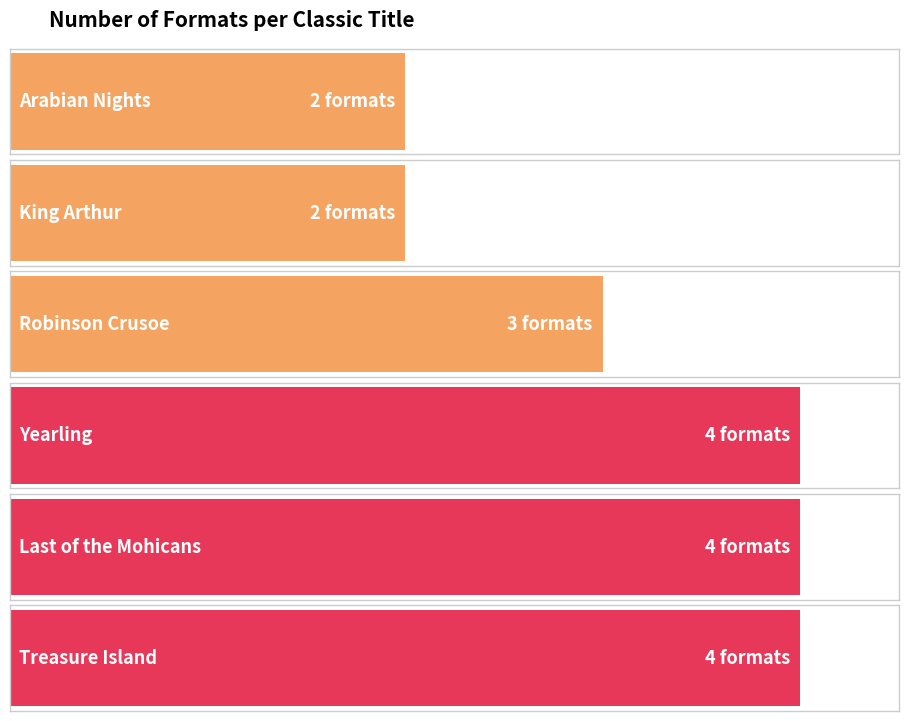

Rank the categories by value from highest to lowest.

Yearling, Last of the Mohicans, Treasure Island, Robinson Crusoe, Arabian Nights, King Arthur